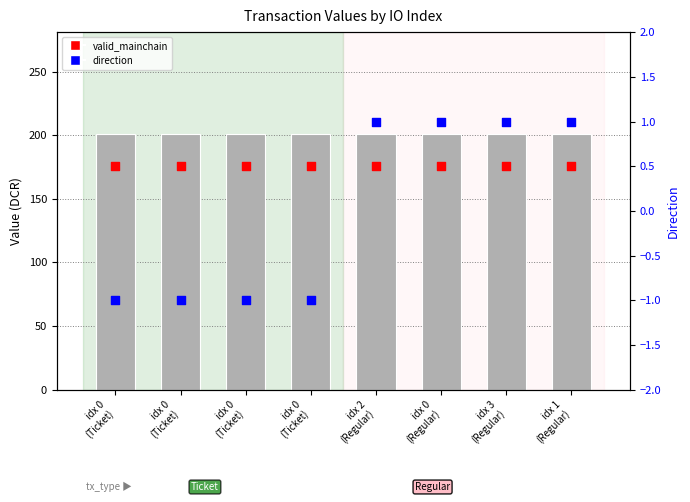

Which series reaches the minimum Y coordinate?

direction